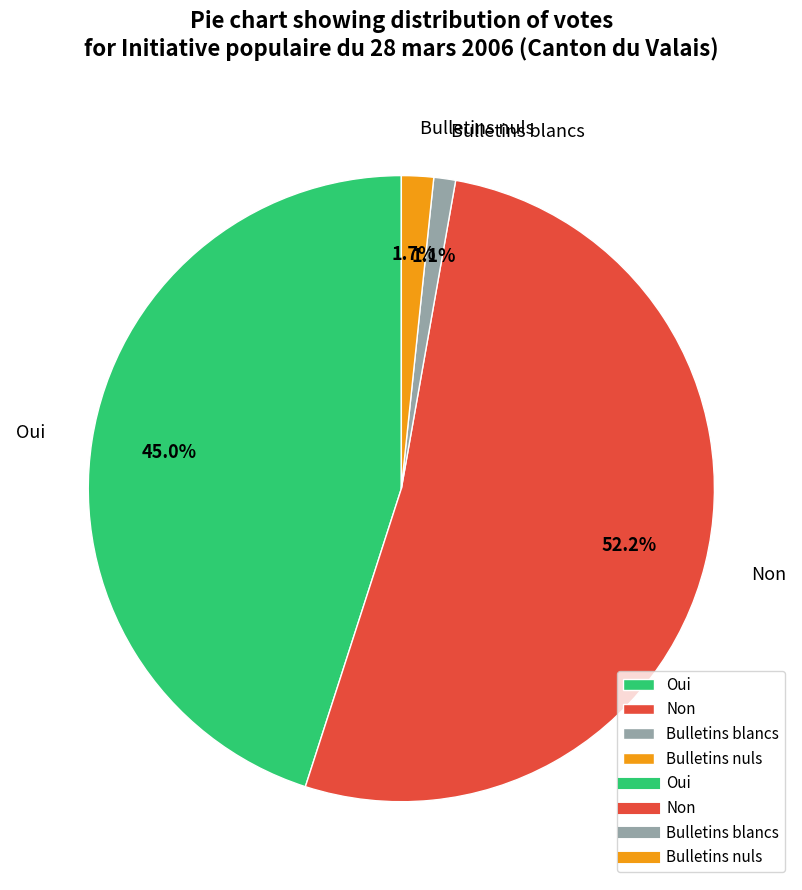

To the nearest percent, what percentage of the pie is Non?

52%